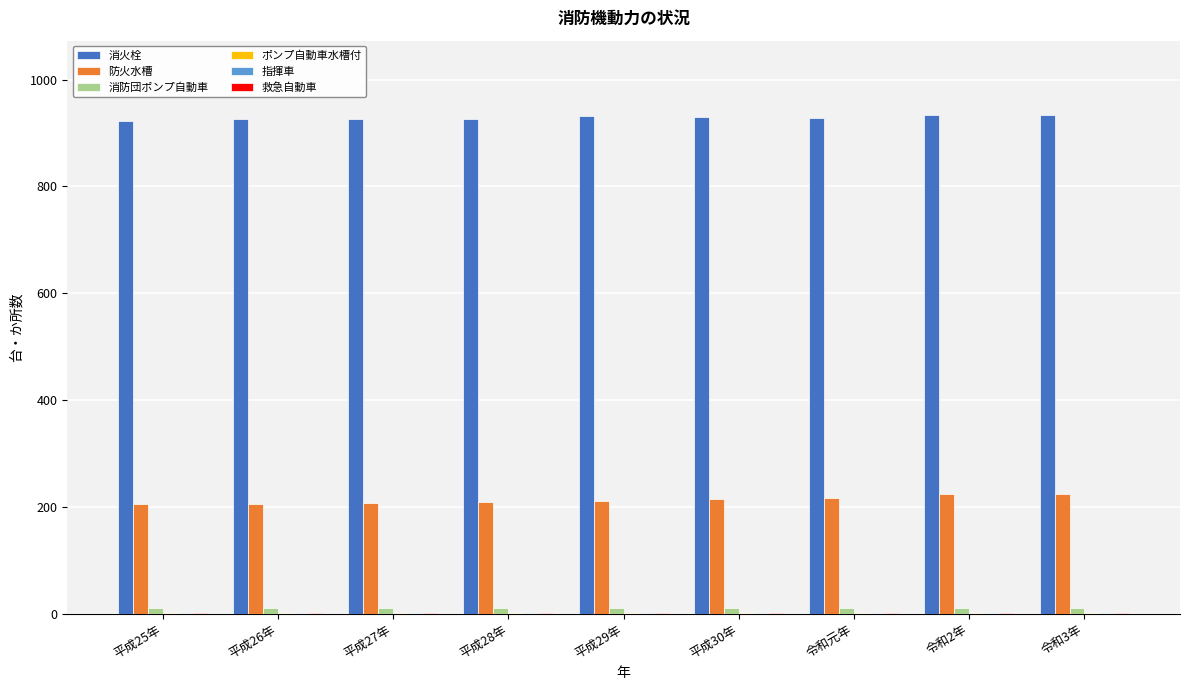

What is the difference between the 消火栓 values at 令和3年 and 平成30年?

3